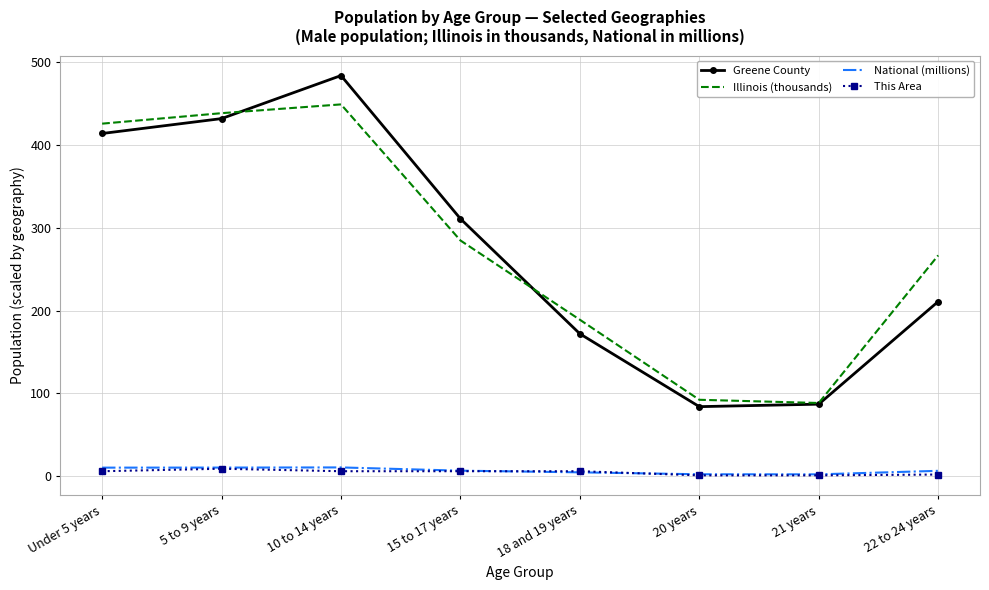

Which series has the largest total across all categories?

Illinois (thousands)